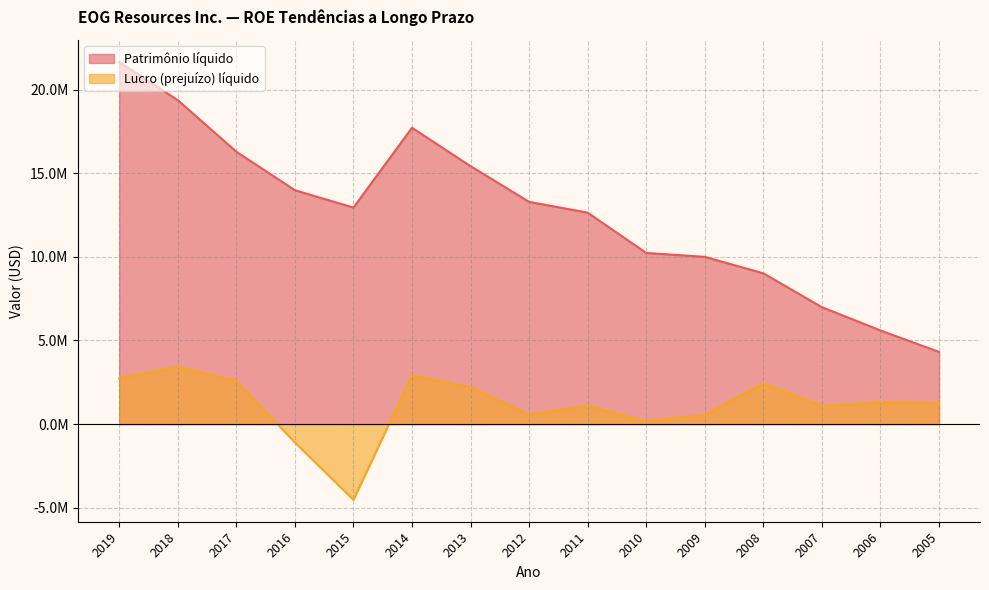

Is the value of Lucro (prejuízo) líquido at 2017 greater than the value of Patrimônio líquido at 2007?

No